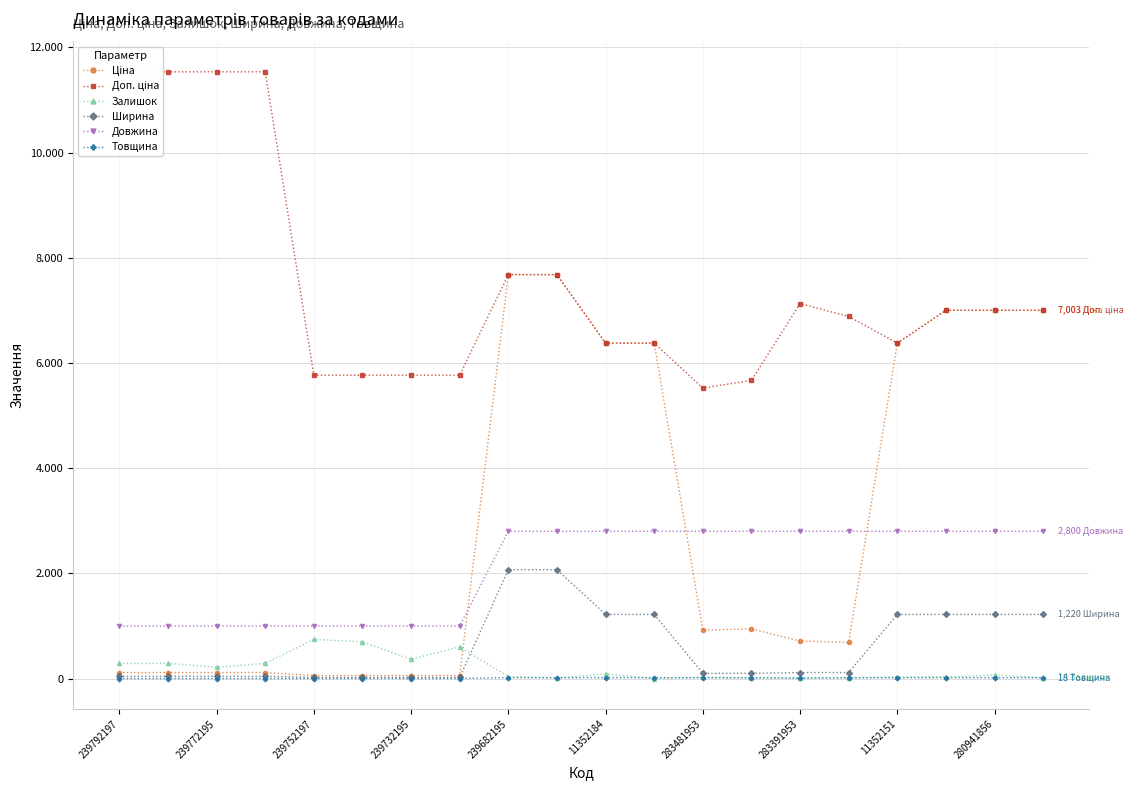

What are all the series names shown in the legend?

Ціна, Доп. ціна, Залишок, Ширина, Довжина, Товщина